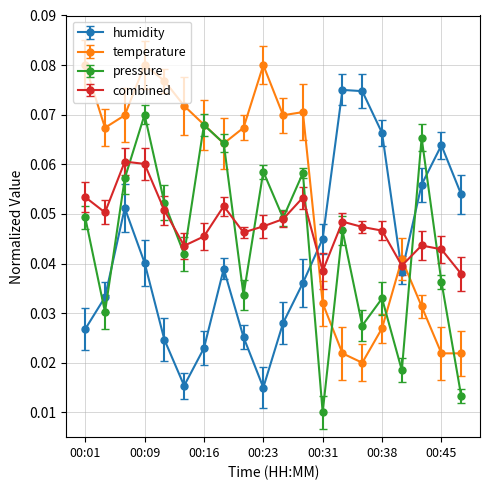

True or false: humidity and pressure cross at least once.

True